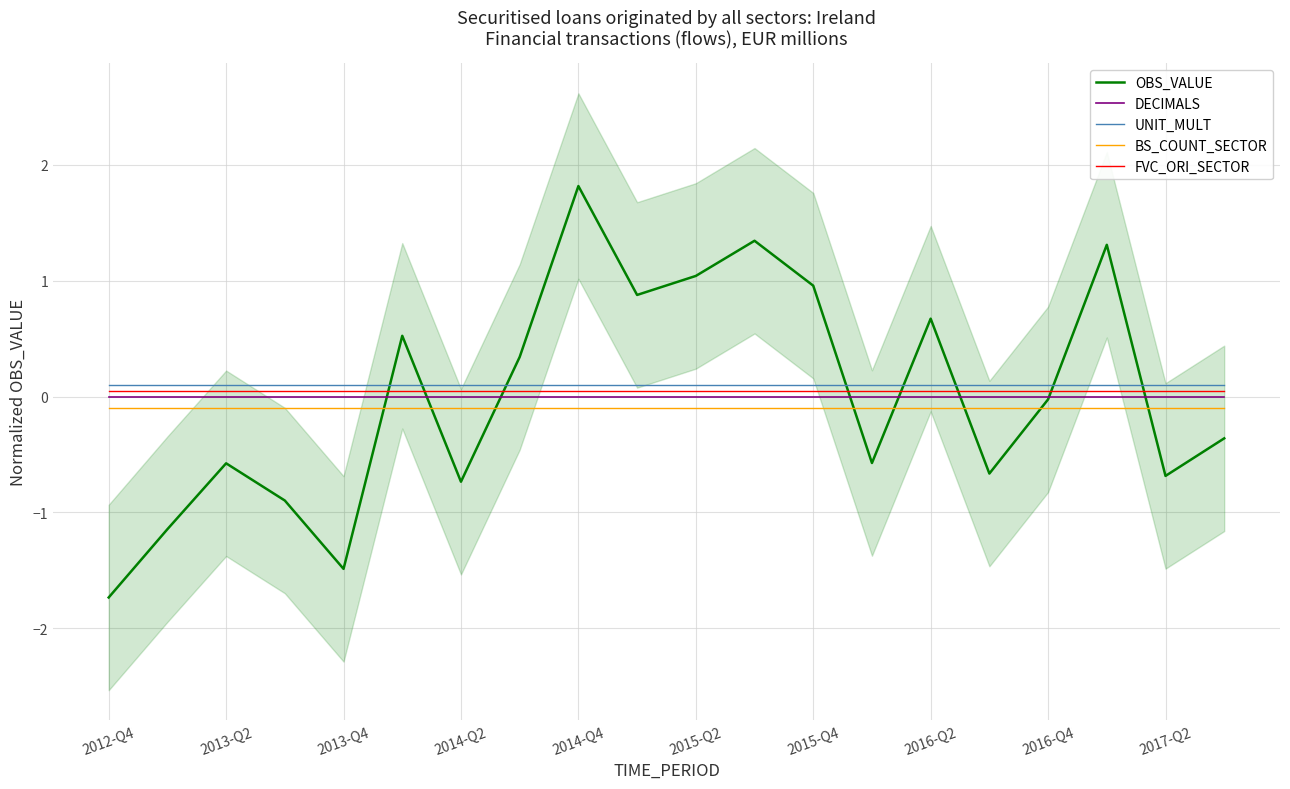

The DECIMALS series shows 0.0 at 2014-Q2. True or false?

True